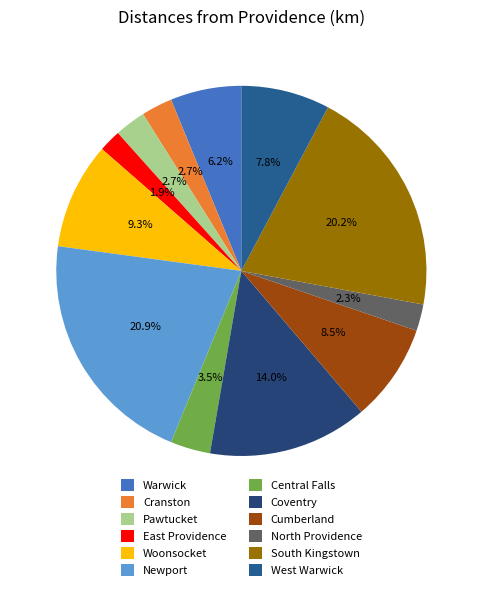

What portion of the pie excludes Cumberland?

91.5%